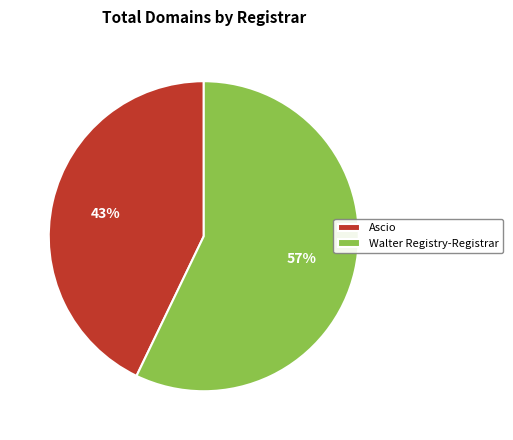

The Walter Registry-Registrar slice represents 57% of the pie. True or false?

True